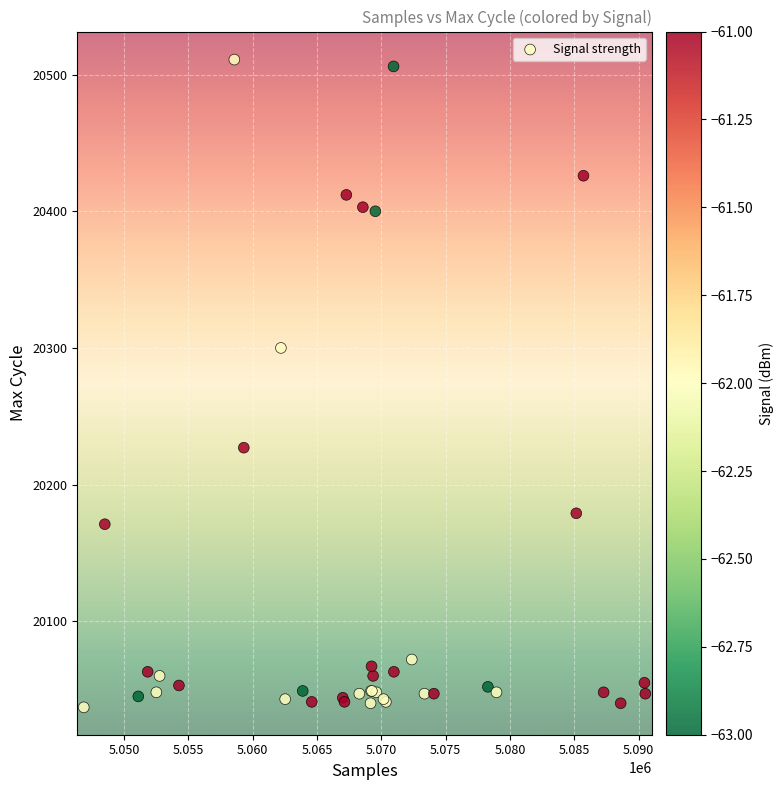

What Y value in the scatter plot is closest to 20274?

20300